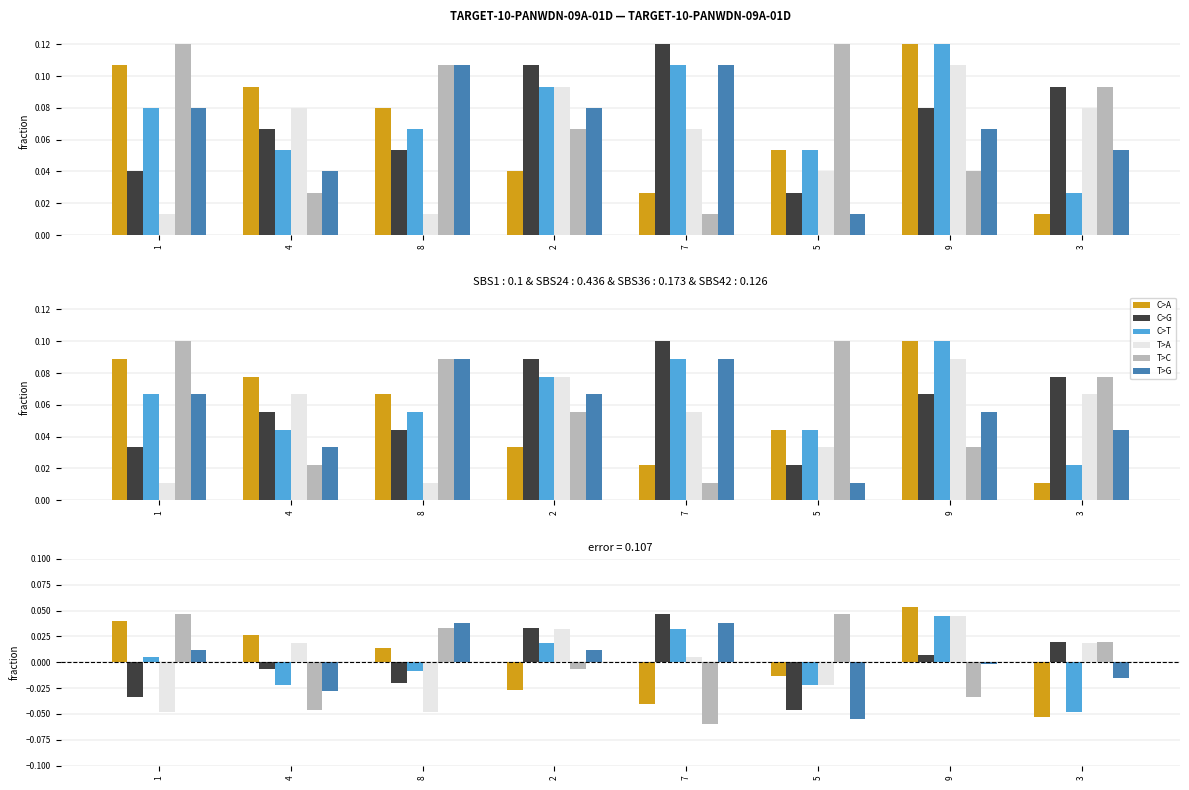

What is the total value across all series at 9?

0.5